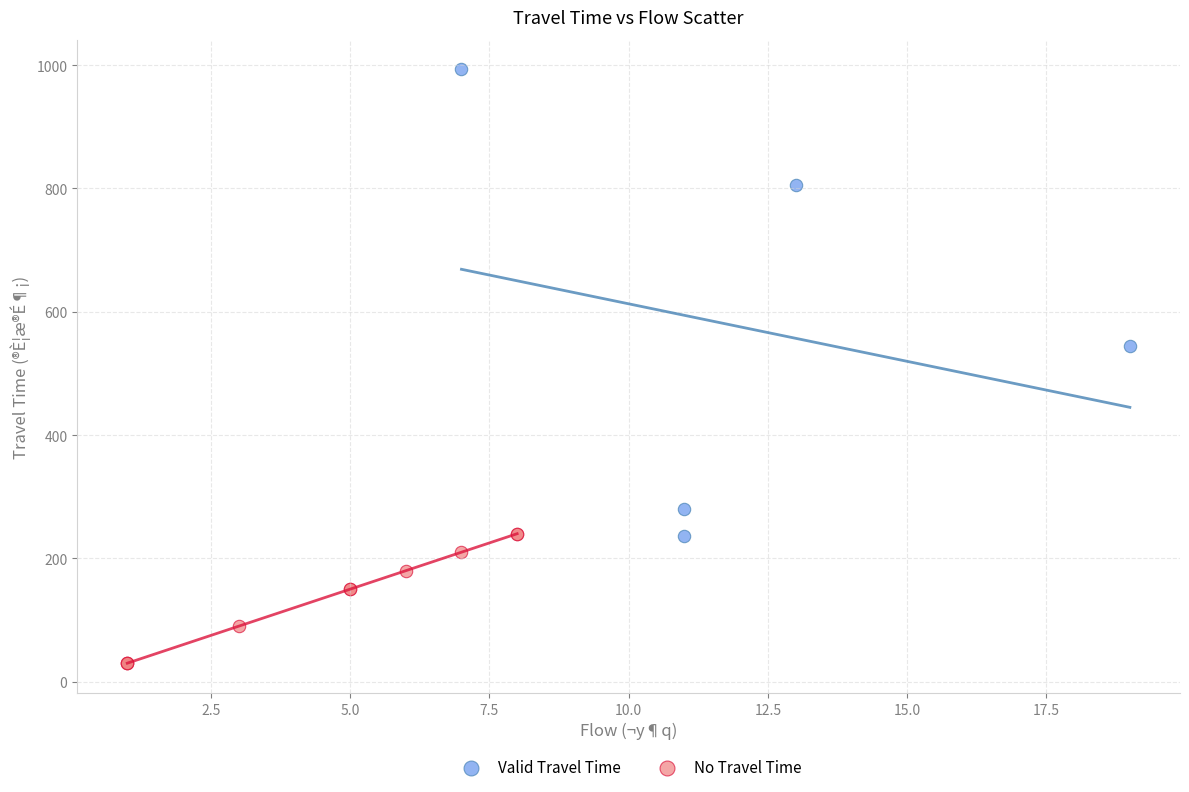

Which series reaches the minimum Y coordinate?

No Travel Time